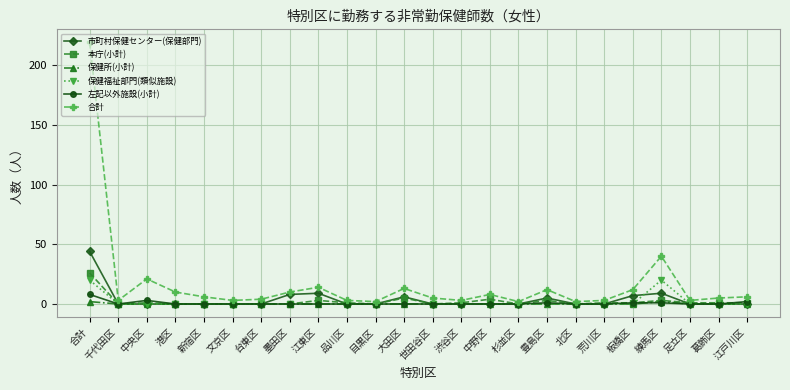

At which category is the sum across all series the highest?

合計